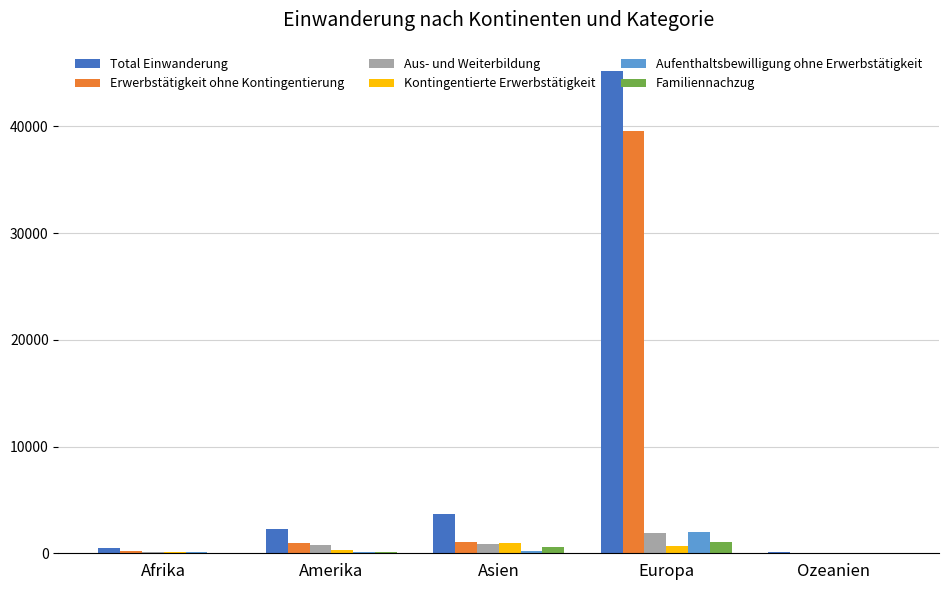

True or false: Kontingentierte Erwerbstätigkeit has a value of 967 at Asien.

True